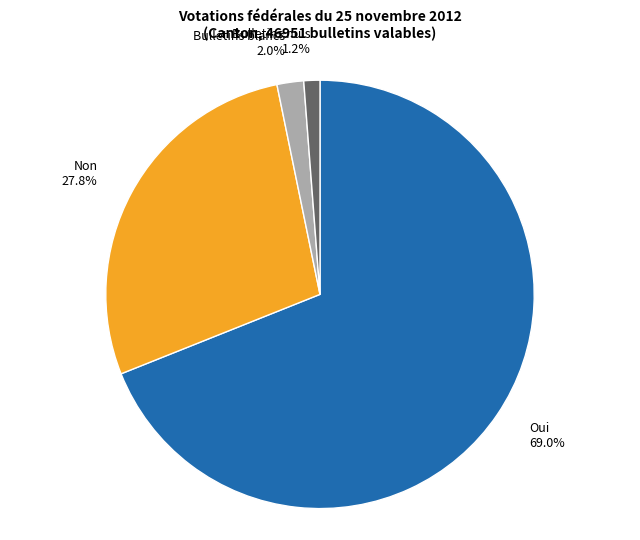

How many slices are in this pie chart?

4